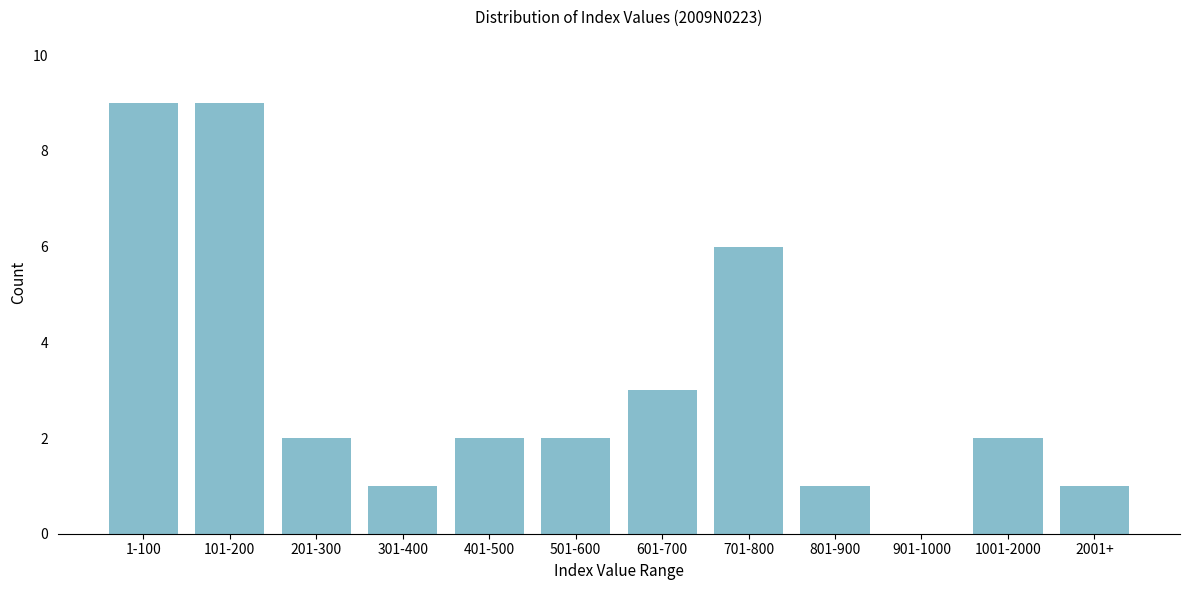

Reading left to right, transcribe all the data shown in this chart.

1-100=9	101-200=9	201-300=2	301-400=1	401-500=2	501-600=2	601-700=3	701-800=6	801-900=1	901-1000=0	1001-2000=2	2001+=1